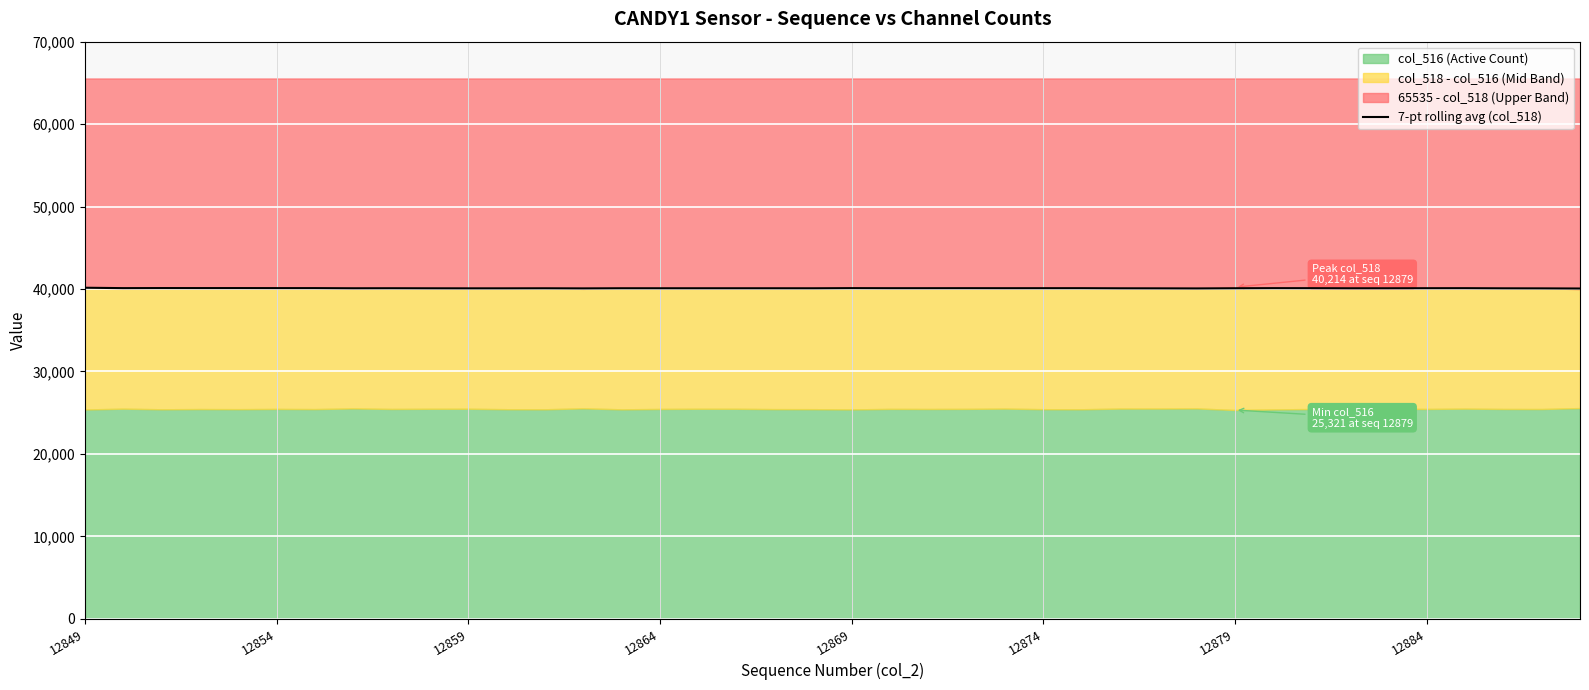

The chart shows a value of 12669.3 at 14. True or false?

False